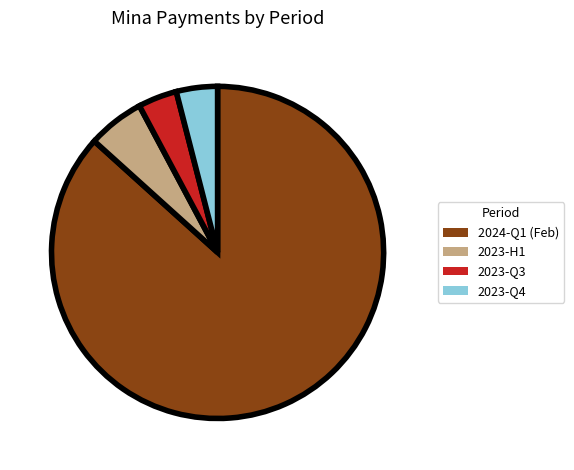

Do 2023-H1 and 2023-Q4 together represent more than half of the pie?

No